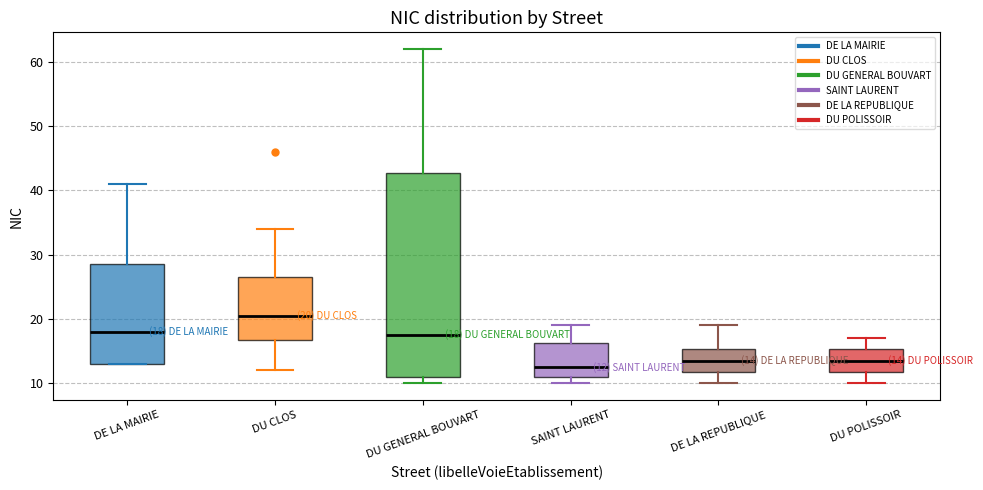

Comparing the boxes themselves (not the whiskers), which one is the tallest?

DU GENERAL BOUVART